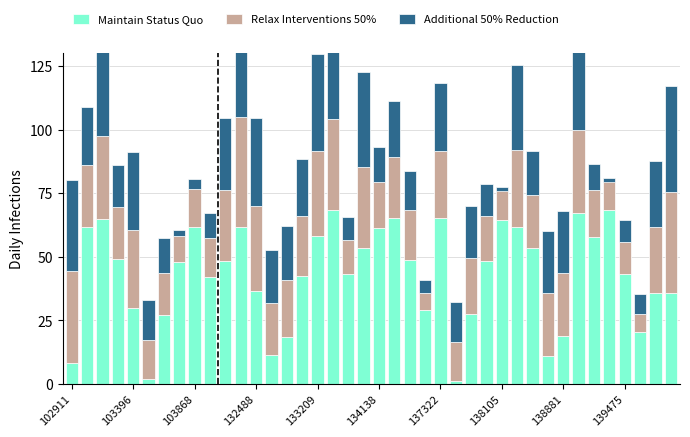

Which series has the largest total across all categories?

Maintain Status Quo